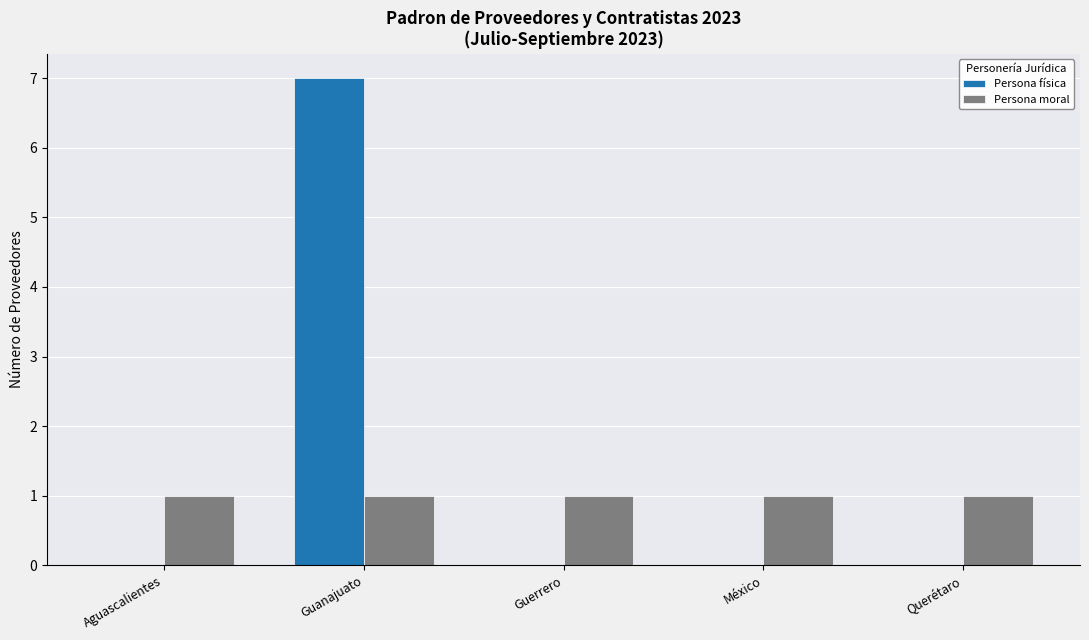

Is the value of Persona física at México greater than the value of Persona moral at Aguascalientes?

No